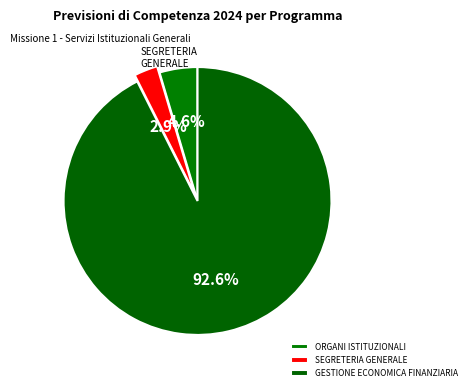

What percentage is the SEGRETERIA GENERALE slice, to the nearest percent?

3%